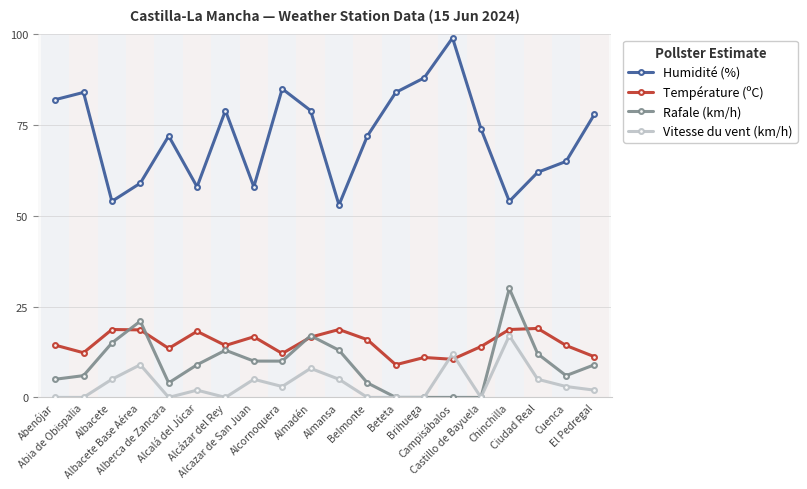

Between which two adjacent categories do Température (ºC) and Rafale (km/h) first intersect?

Albacete and Albacete Base Aérea